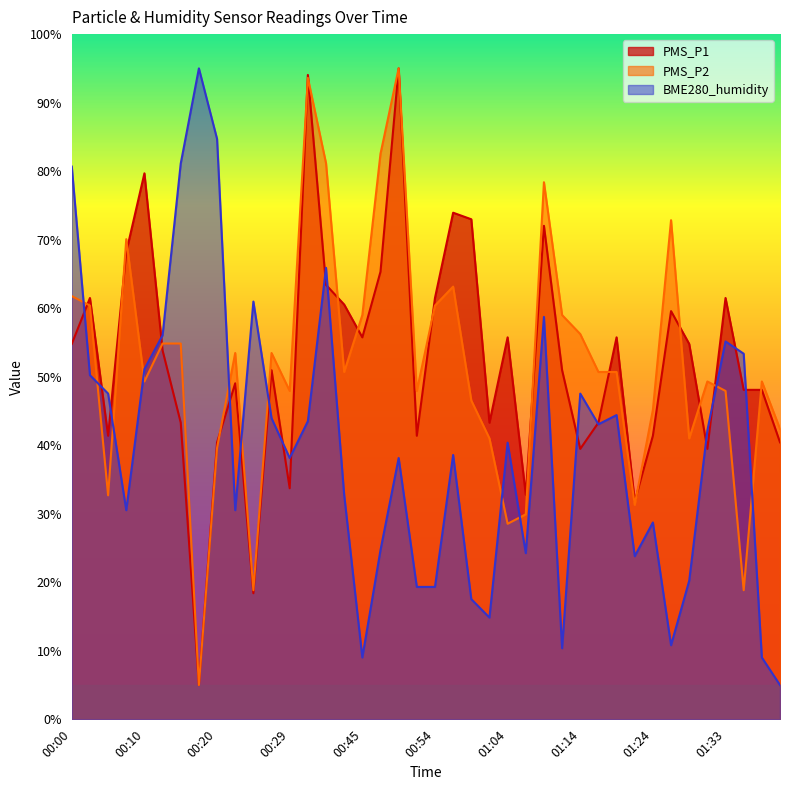

At which category does PMS_P1 reach its first local peak?

00:03